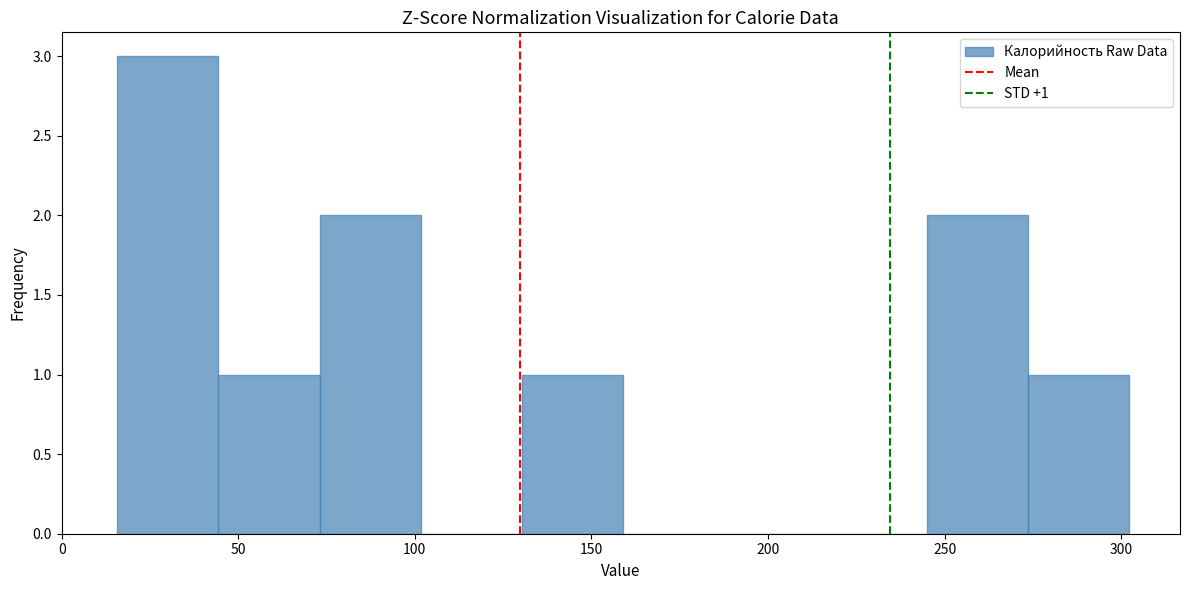

Which range on the x-axis has the tallest bar?

15 to 45